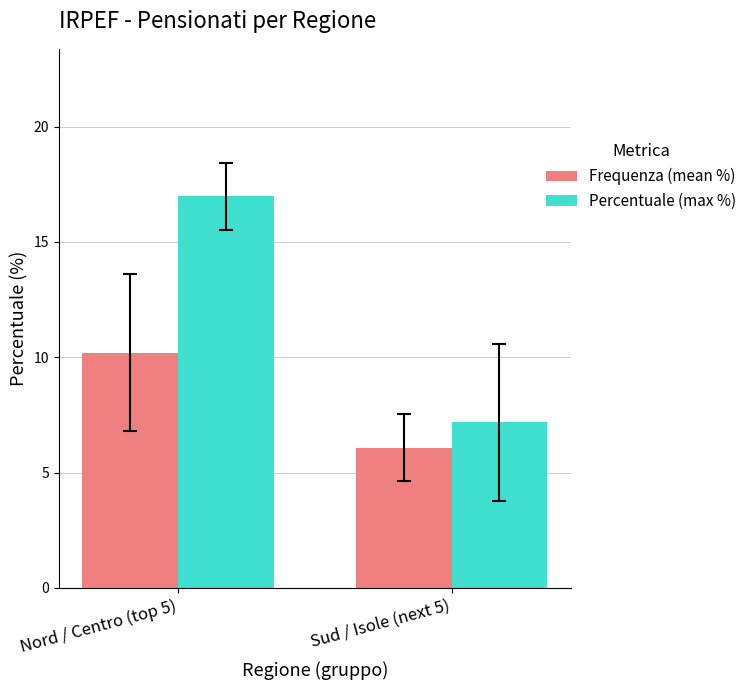

What is the approximate value of Frequenza (mean %) at Sud / Isole (next 5)?

6.1